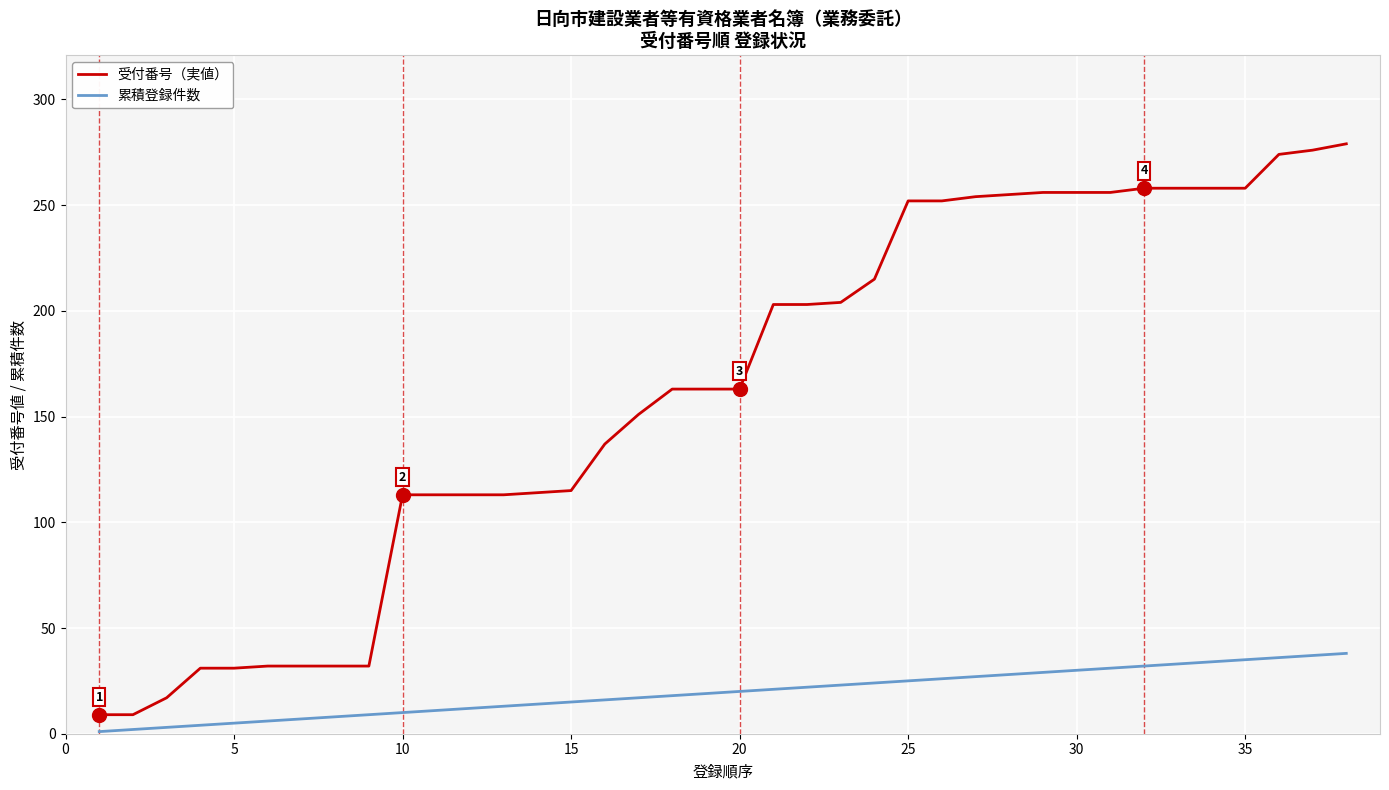

Which series has the widest spread of values?

受付番号（実値）